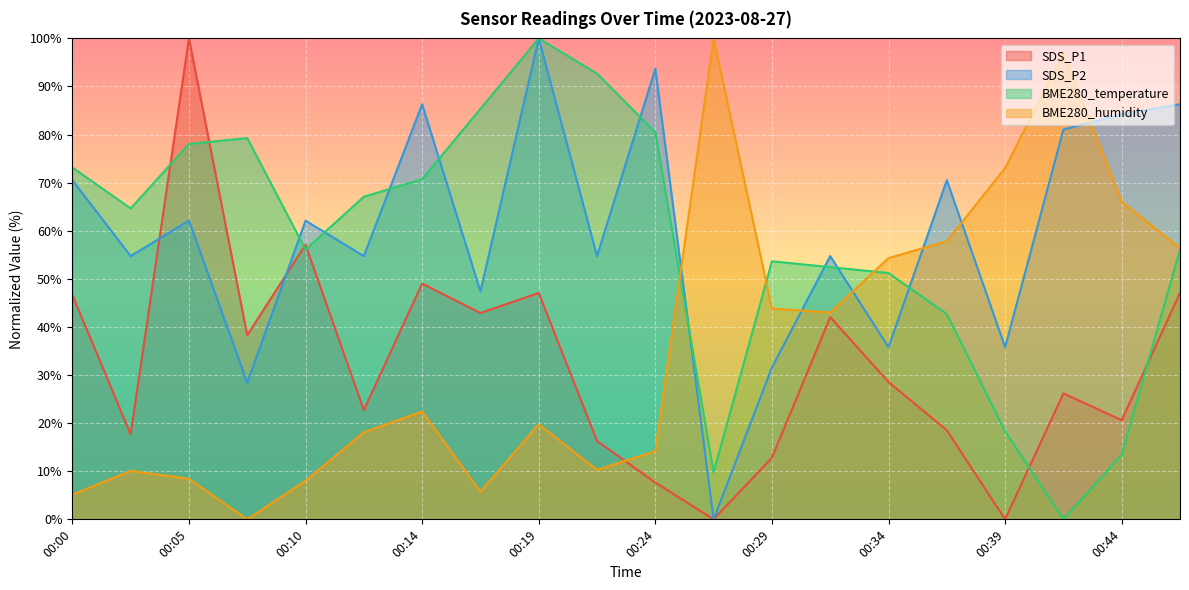

What value does the BME280_temperature series have at 00:22?

92.7